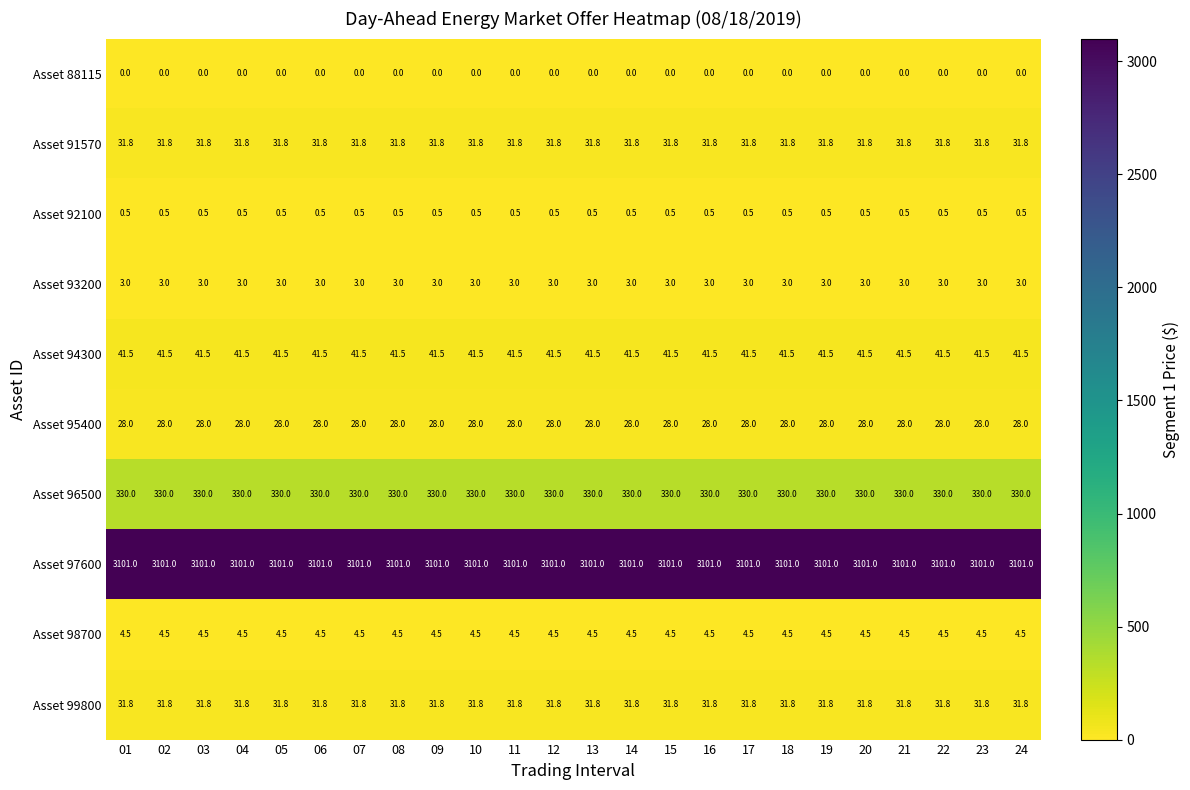

What is the maximum value for Asset 96500?

330.0